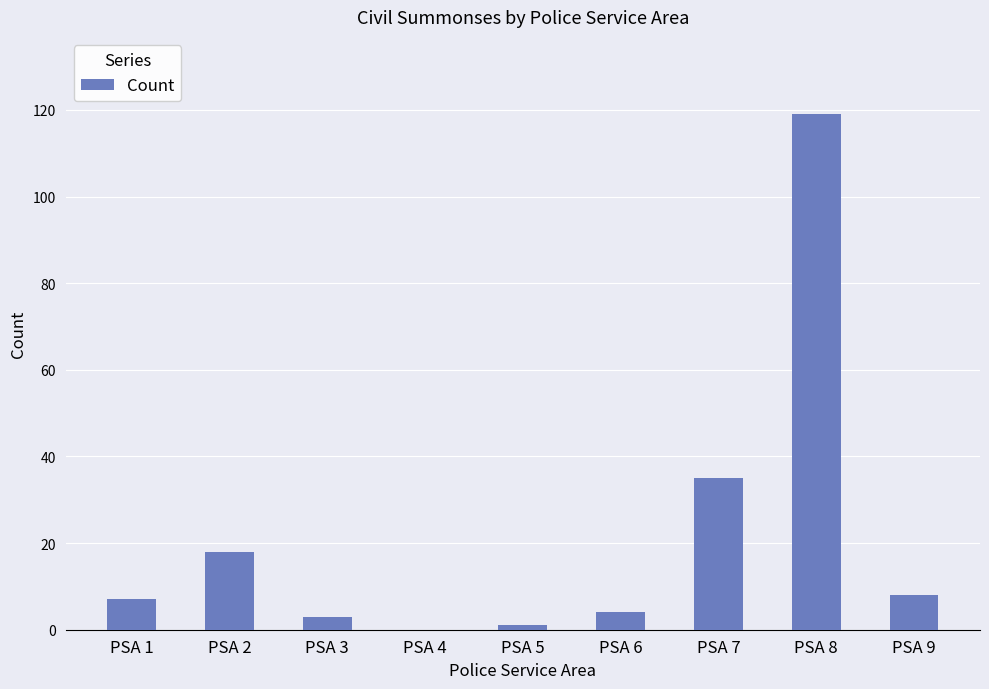

What is the greatest value displayed?

119